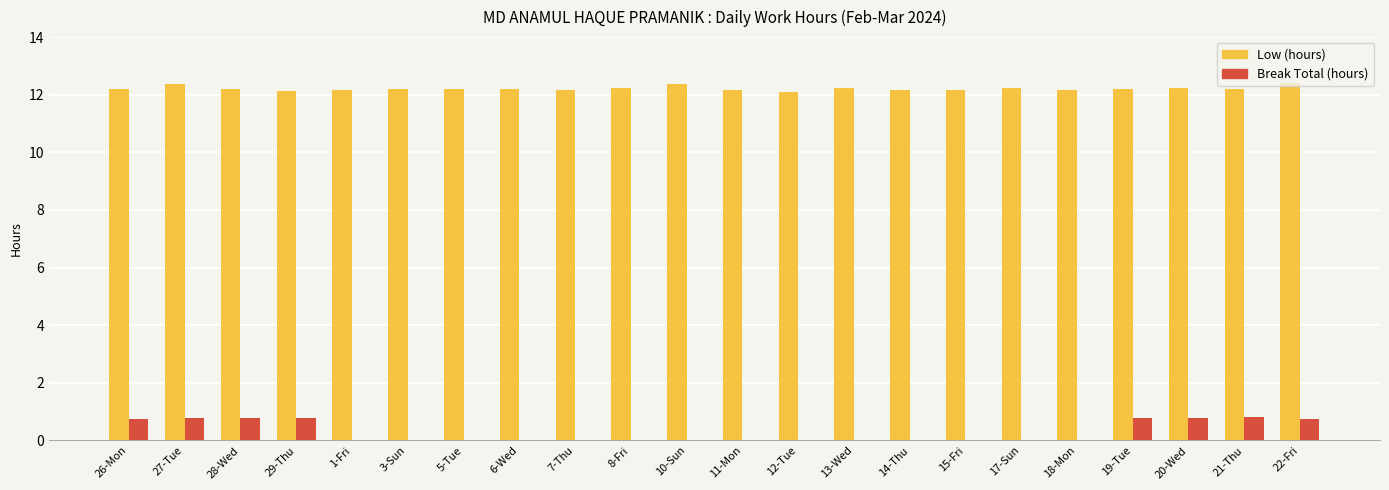

What is the sum of all Break Total (hours) values?

6.2